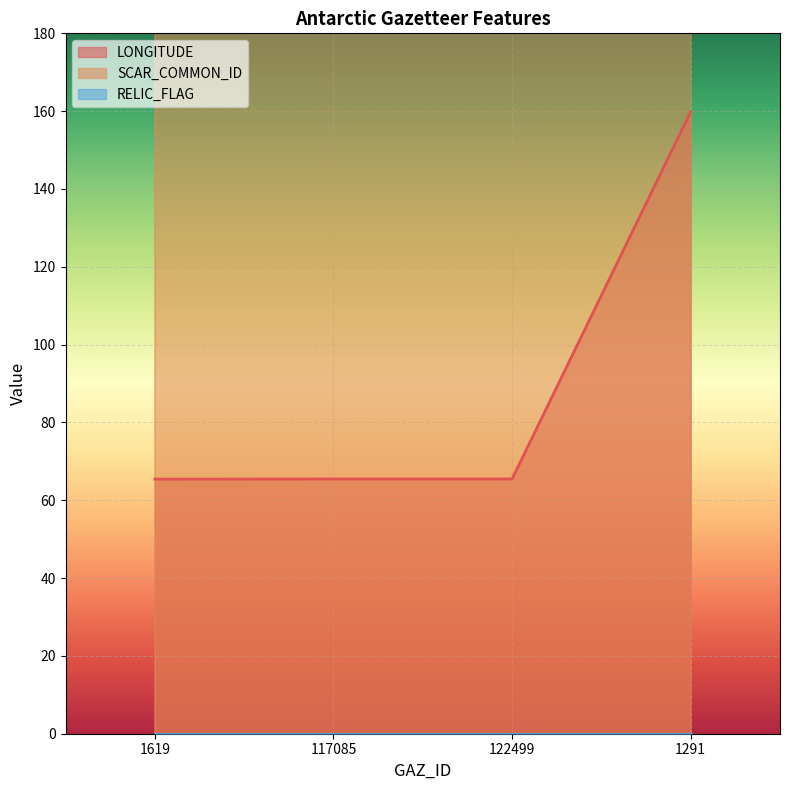

True or false: LONGITUDE has a value of 65.4 at 1619.

True